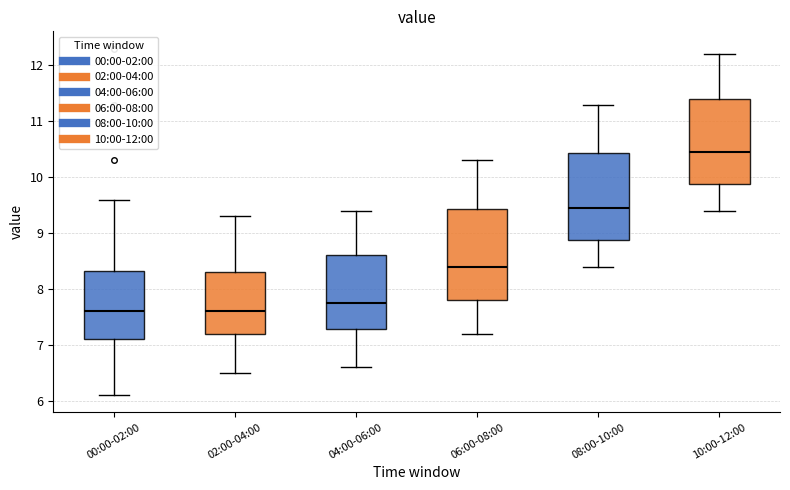

Reading left to right, read every box against the y-axis: the position of its median line, the range the box covers, and the ends of its whiskers. The values are not printed on the chart, so give them approximately, as read against the axis.

00:00-02:00: median 7.6, box 7.1 to 8.3, whiskers 6.1 to 9.6
02:00-04:00: median 7.6, box 7.2 to 8.3, whiskers 6.5 to 9.3
04:00-06:00: median 7.8, box 7.3 to 8.6, whiskers 6.6 to 9.4
06:00-08:00: median 8.4, box 7.8 to 9.4, whiskers 7.2 to 10.3
08:00-10:00: median 9.5, box 8.9 to 10.4, whiskers 8.4 to 11.3
10:00-12:00: median 10.5, box 9.9 to 11.4, whiskers 9.4 to 12.2